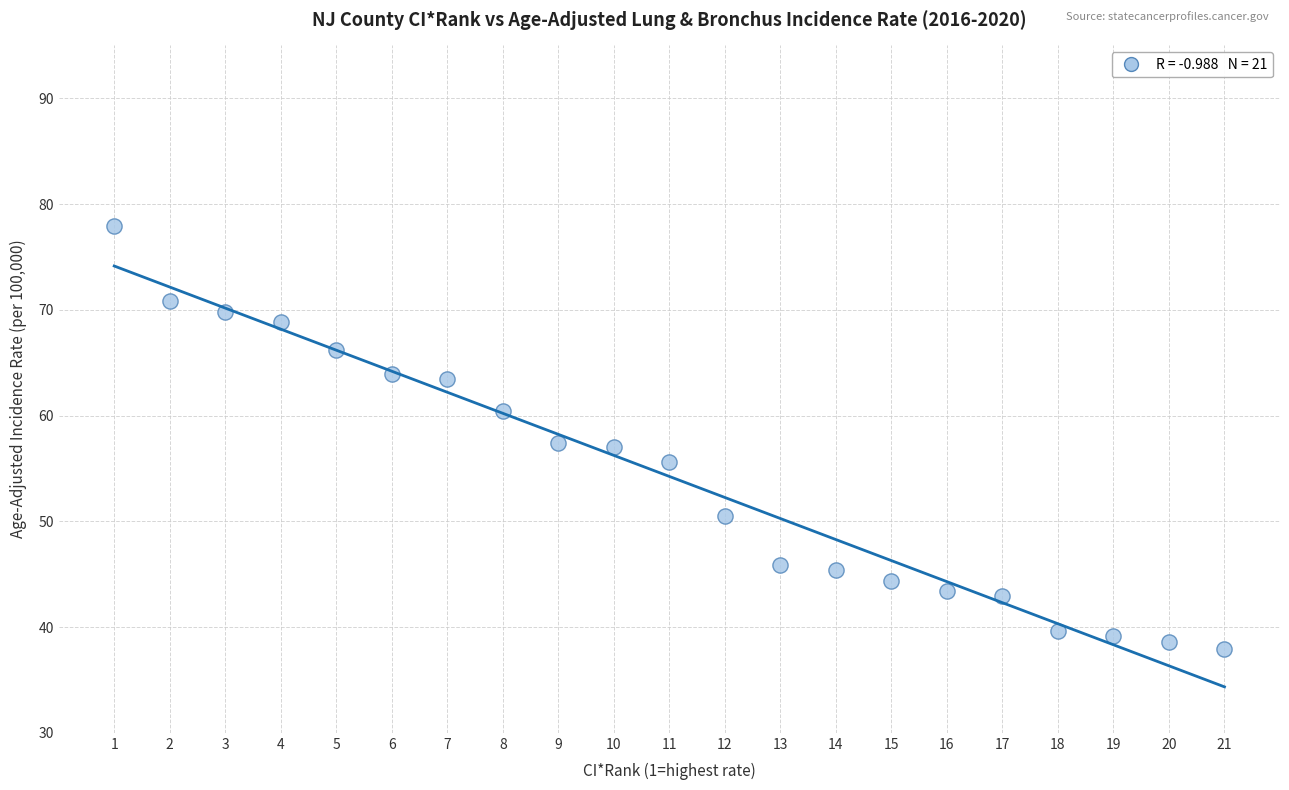

What is the range of X values (max minus min)?

20.0